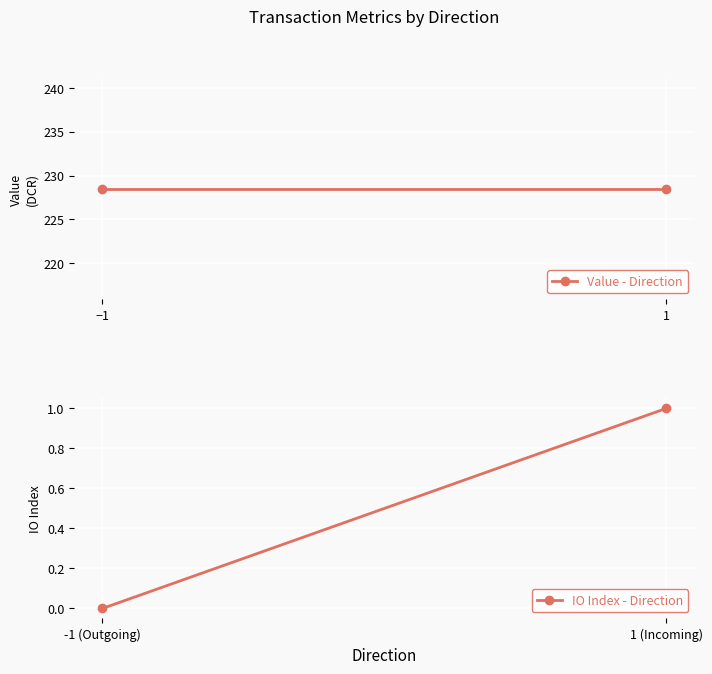

At how many categories does at least one series exceed 144?

2